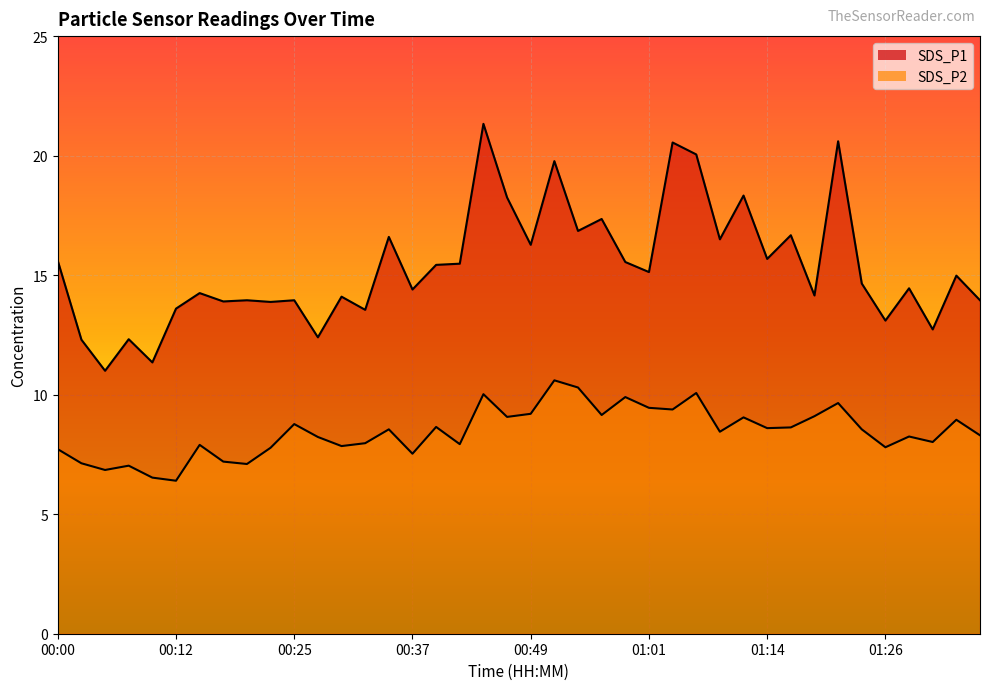

How many lines are shown in the chart?

2